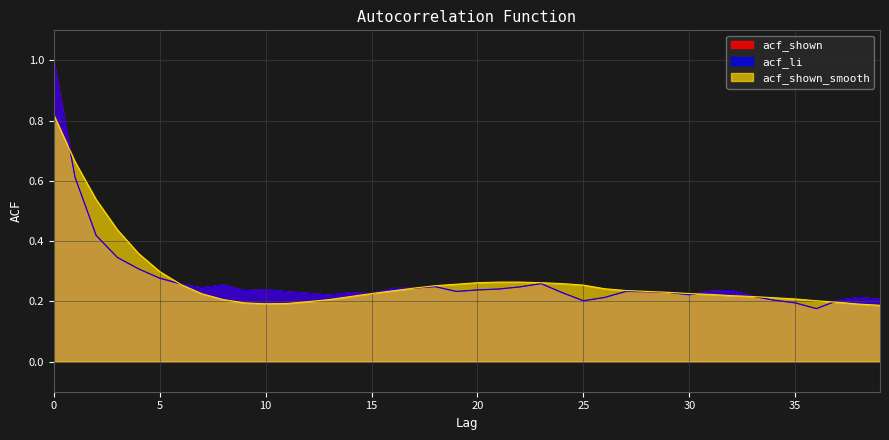

Reading right to left, list all the values displayed in this chart.

acf_shown: 0.2	0.2	0.2	0.2	0.2	0.2	0.2	0.2	0.2	0.2	0.2	0.2	0.2	0.2	0.2	0.2	0.3	0.2	0.2	0.2	0.2	0.2	0.2	0.2	0.2	0.2	0.2	0.2	0.2	0.2	0.2	0.3	0.2	0.3	0.3	0.3	0.3	0.4	0.6	1.0
acf_li: 0.2	0.2	0.2	0.2	0.2	0.2	0.2	0.2	0.2	0.2	0.2	0.2	0.2	0.2	0.2	0.2	0.3	0.2	0.2	0.2	0.2	0.2	0.2	0.2	0.2	0.2	0.2	0.2	0.2	0.2	0.2	0.3	0.2	0.3	0.3	0.3	0.3	0.4	0.6	1.0
acf_shown_smooth: 0.2	0.2	0.2	0.2	0.2	0.2	0.2	0.2	0.2	0.2	0.2	0.2	0.2	0.2	0.3	0.3	0.3	0.3	0.3	0.3	0.3	0.3	0.2	0.2	0.2	0.2	0.2	0.2	0.2	0.2	0.2	0.2	0.2	0.3	0.3	0.4	0.4	0.5	0.7	0.8